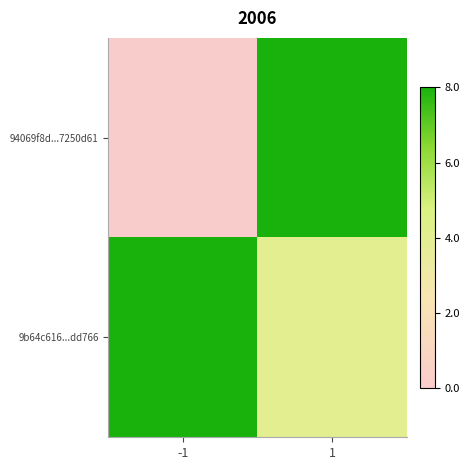

How many series are shown in this chart?

2